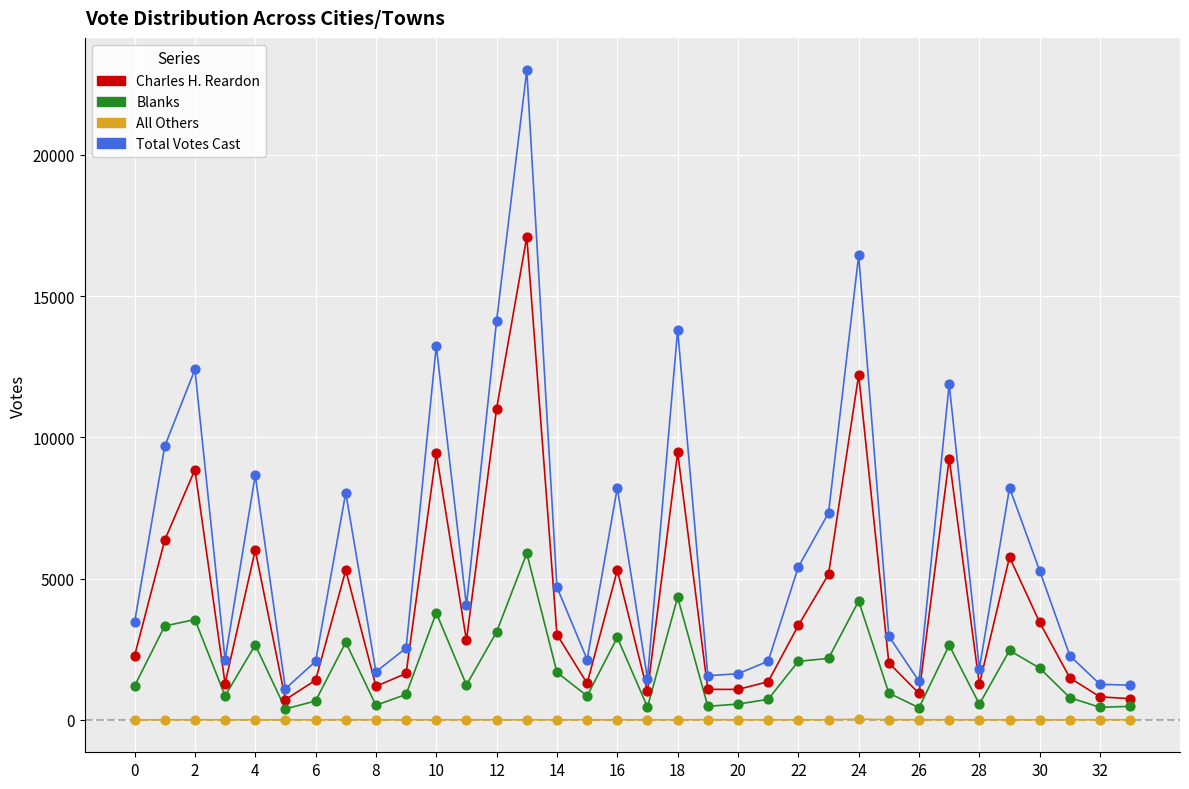

What is the maximum value shown in the chart?

22990